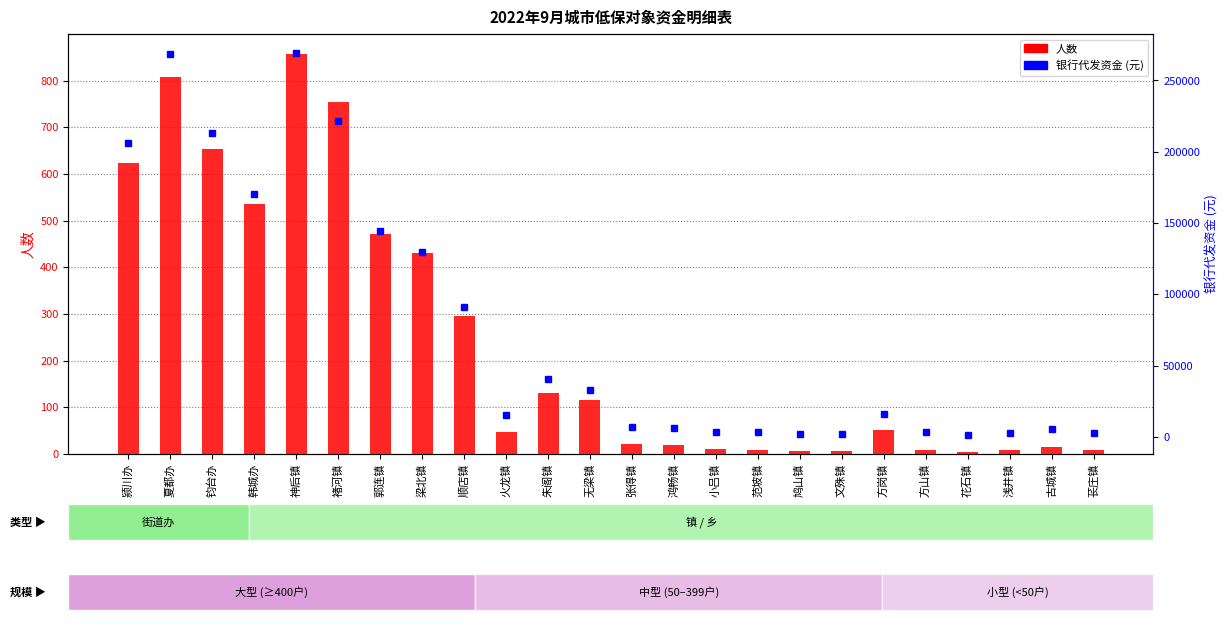

Rank the categories by 人数 value from highest to lowest.

神后镇, 夏都办, 褚河镇, 钧台办, 颍川办, 韩城办, 郭连镇, 梁北镇, 顺店镇, 朱阁镇, 无梁镇, 方岗镇, 火龙镇, 张得镇, 鸿畅镇, 古城镇, 小吕镇, 范坡镇, 方山镇, 浅井镇, 苌庄镇, 鸠山镇, 文殊镇, 花石镇